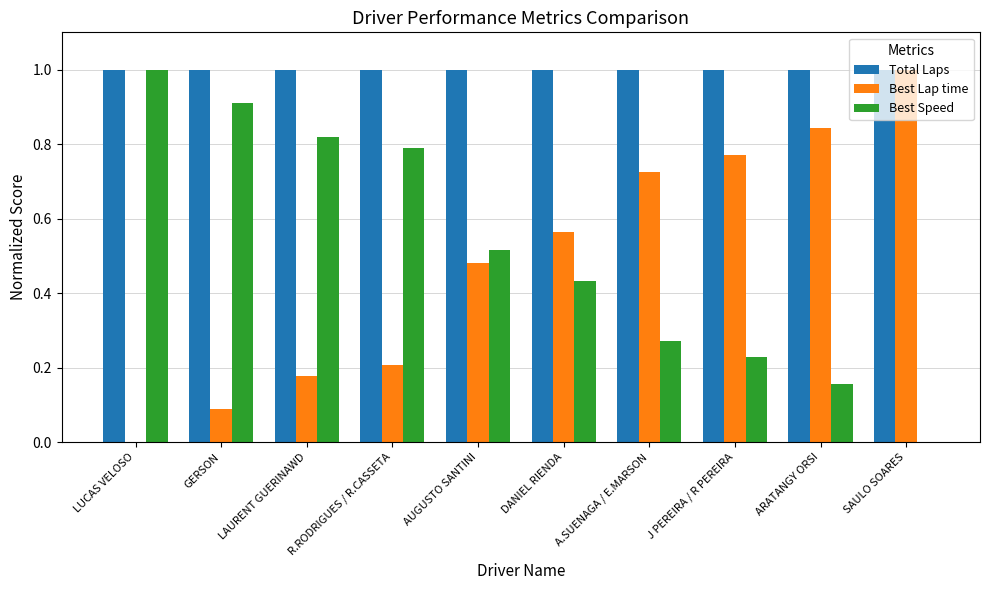

The value of Best Lap time at LUCAS VELOSO is 0.4. True or false?

False